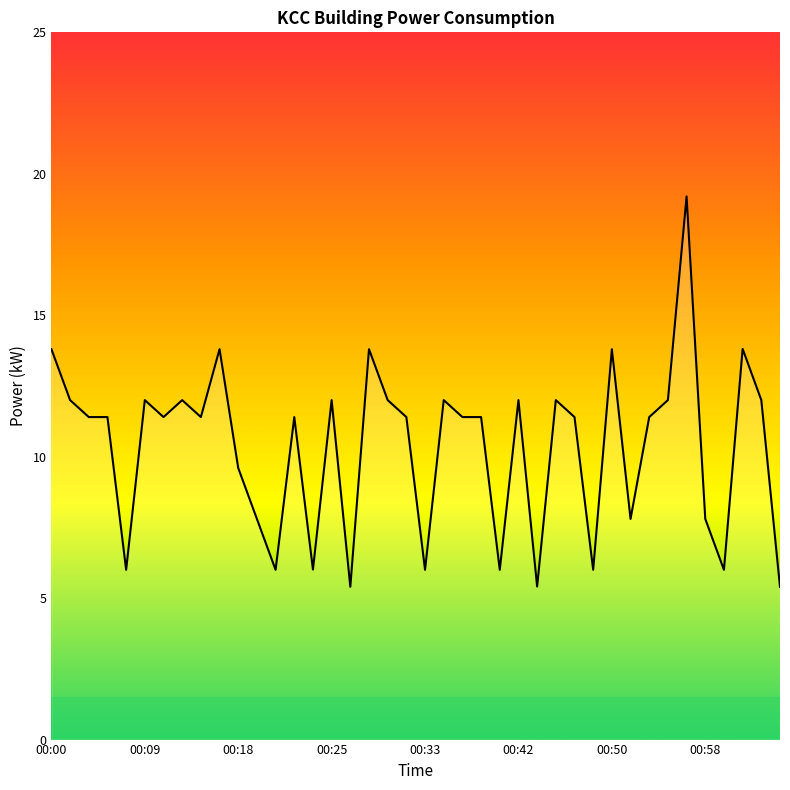

What is the minimum value shown in the chart?

5.4